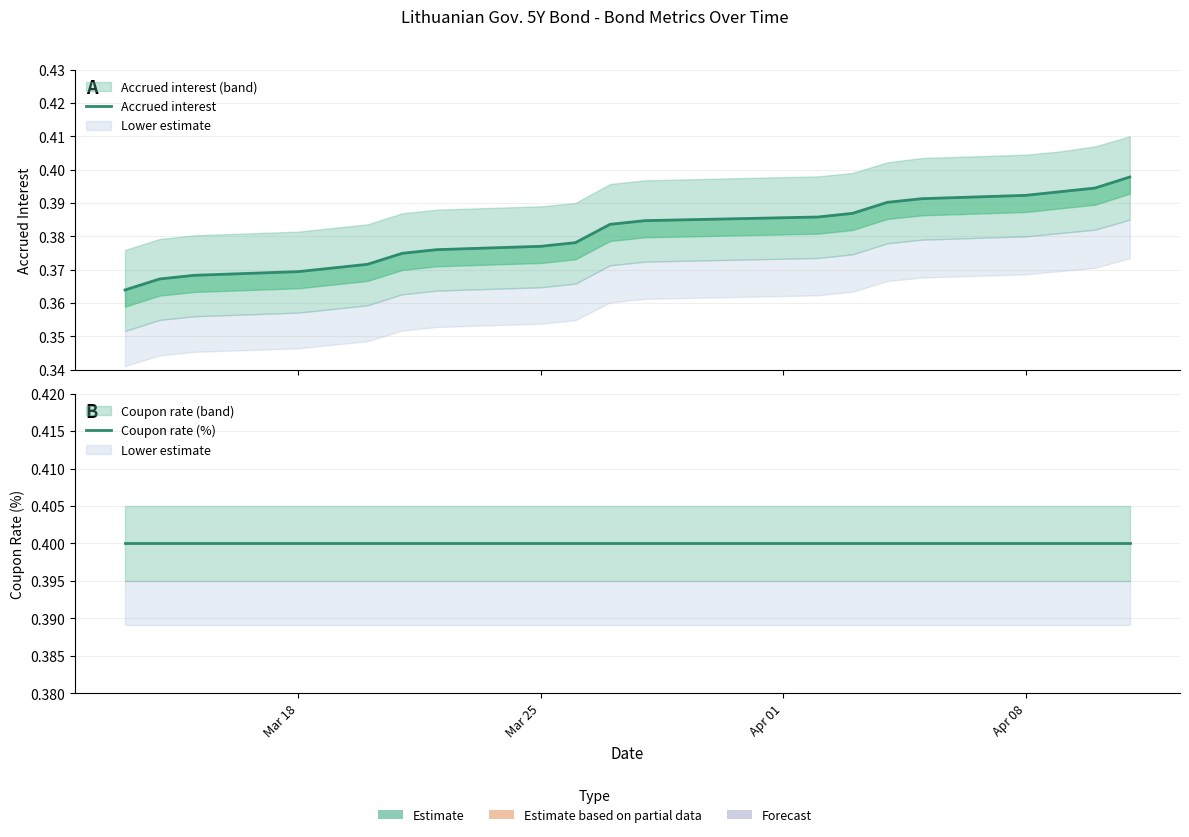

True or false: Accrued interest has a value of 0.2 at Mar 25.

False